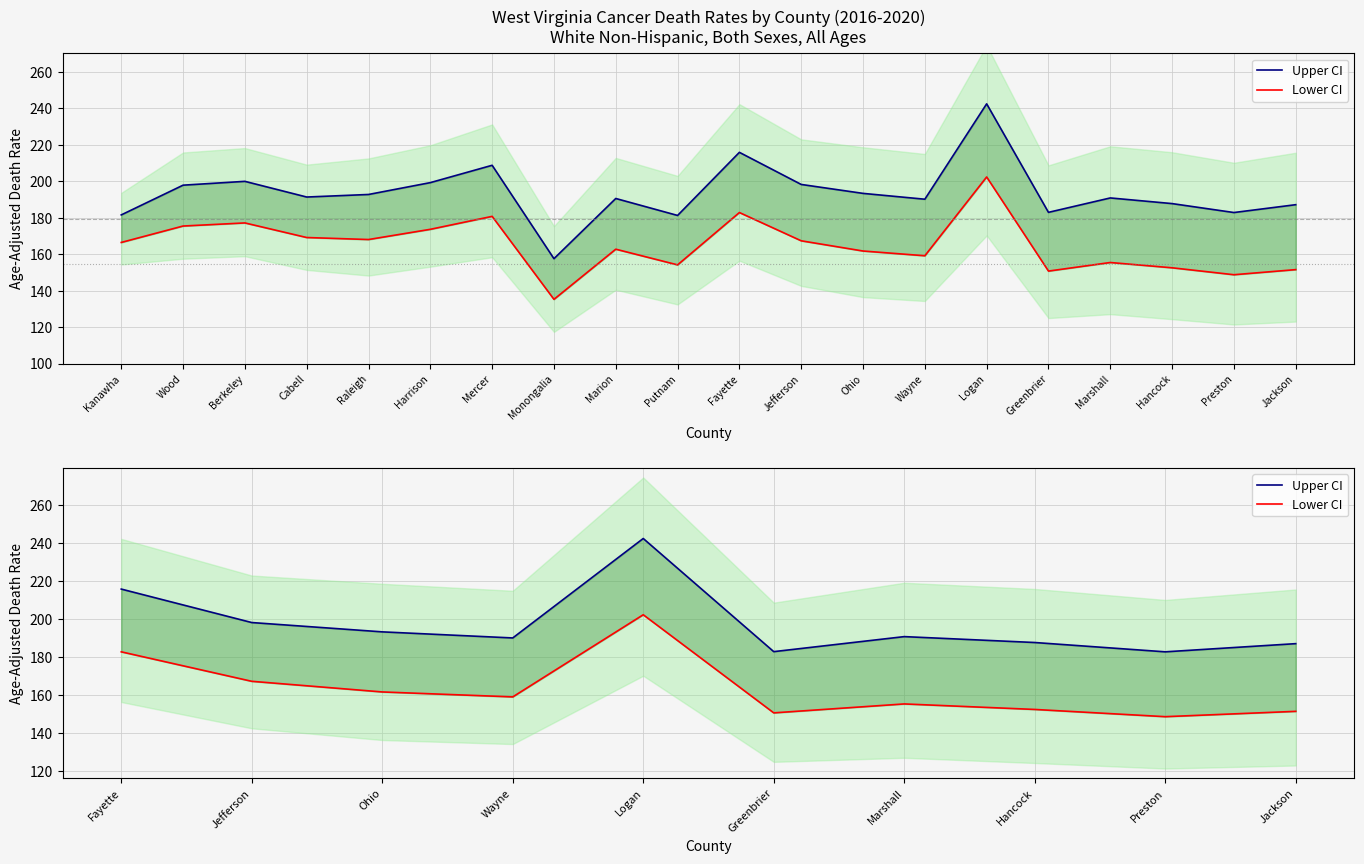

Count the number of categories in the chart.

10